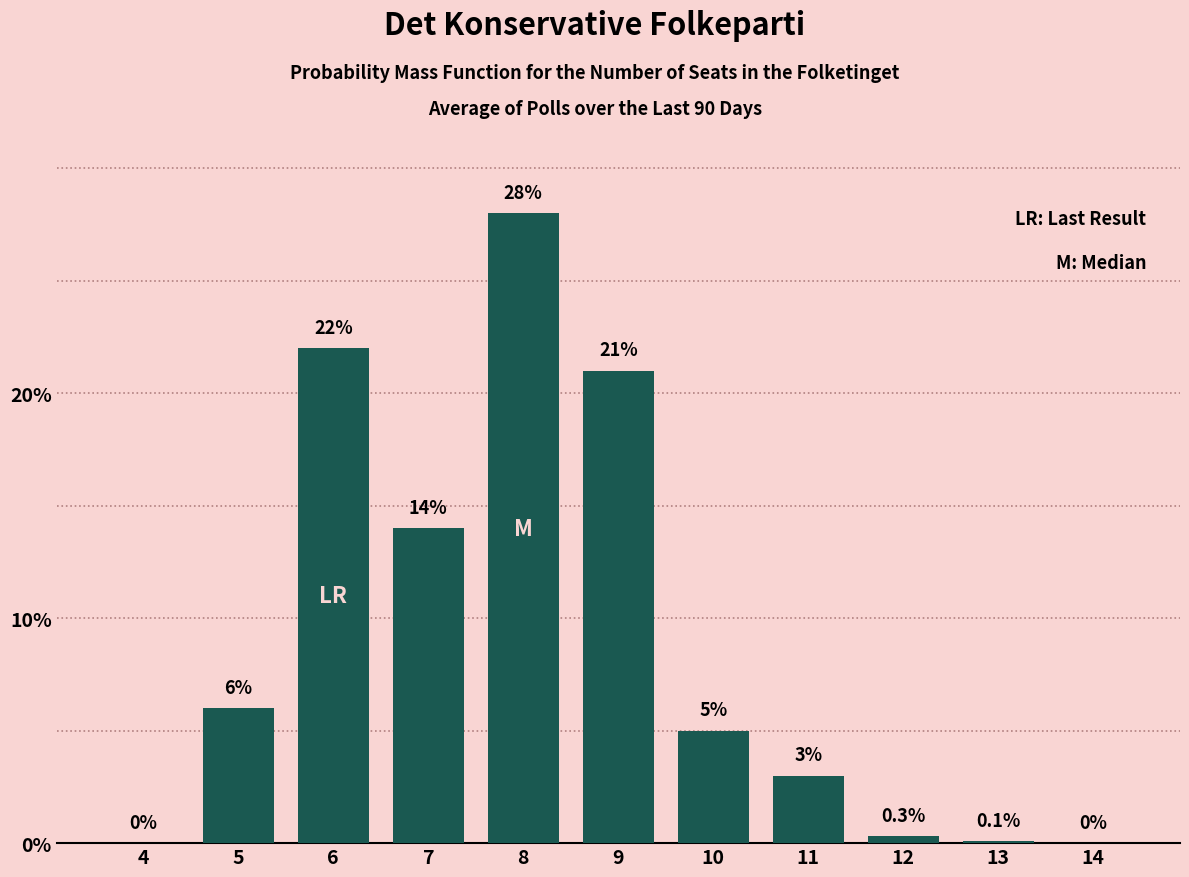

Reading left to right, transcribe all the data shown in this chart.

4=0.0	5=6.0	6=22.0	7=14.0	8=28.0	9=21.0	10=5.0	11=3.0	12=0.3	13=0.1	14=0.0